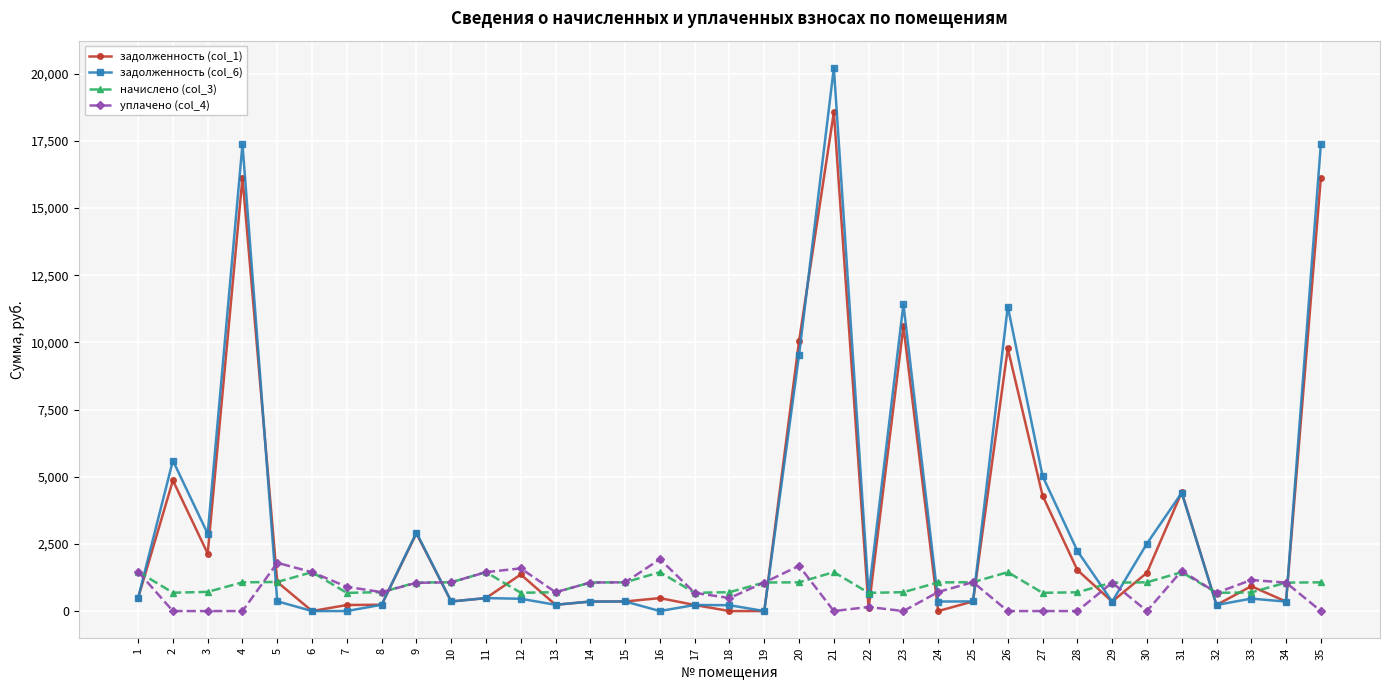

What is the greatest value displayed?

20217.2